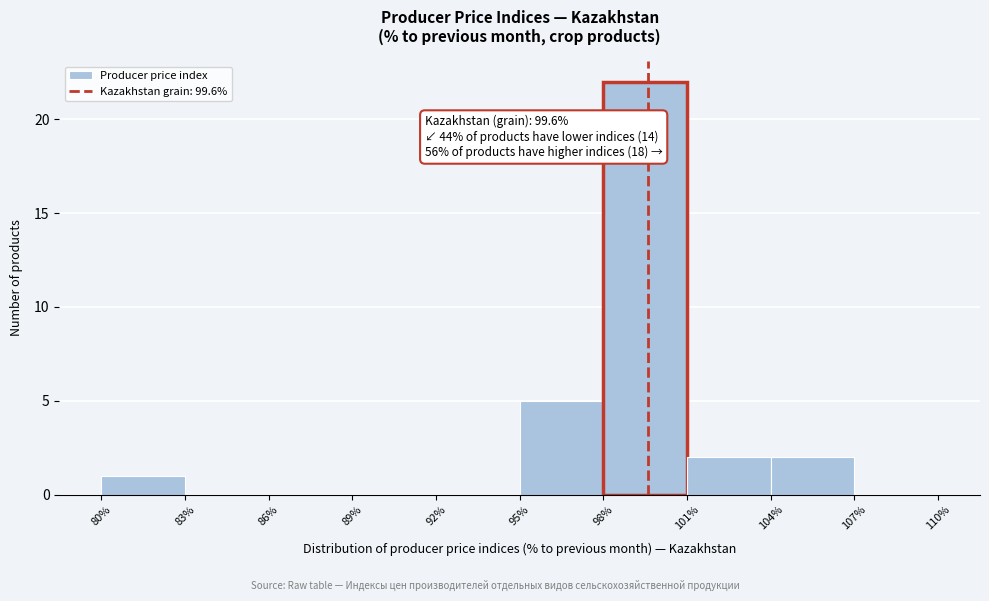

Over which range of the x-axis is the bar tallest?

98% to 101%